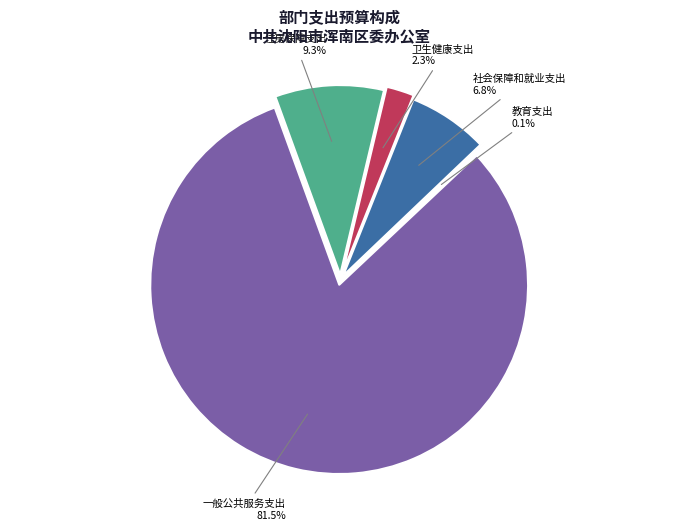

What is the change in value from 一般公共服务支出 to 住房保障支出?

-709.8